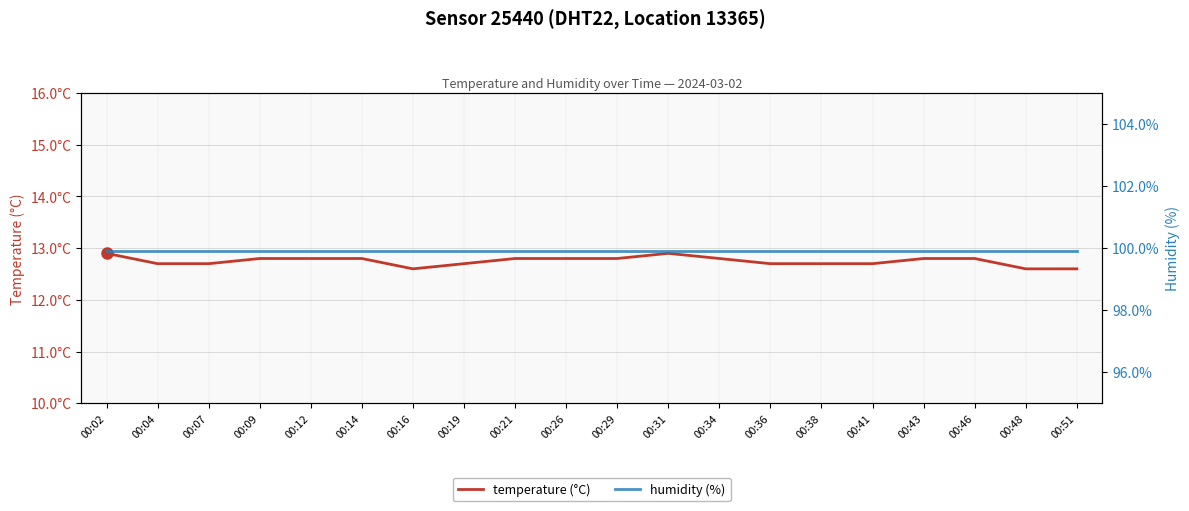

What is the difference between the maximum and minimum values in the temperature series?

0.3